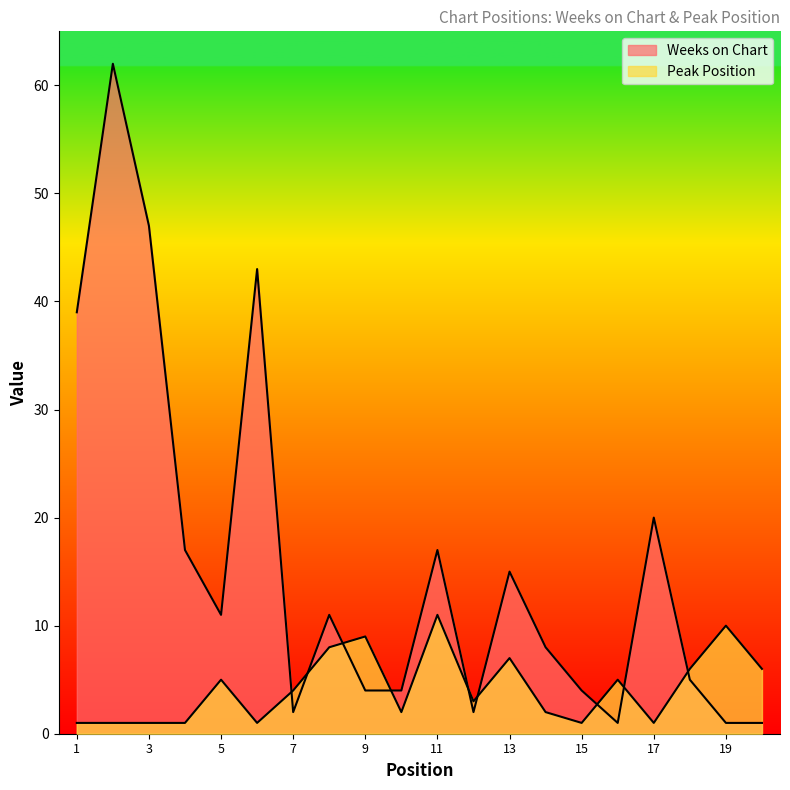

What is the smallest value displayed?

1